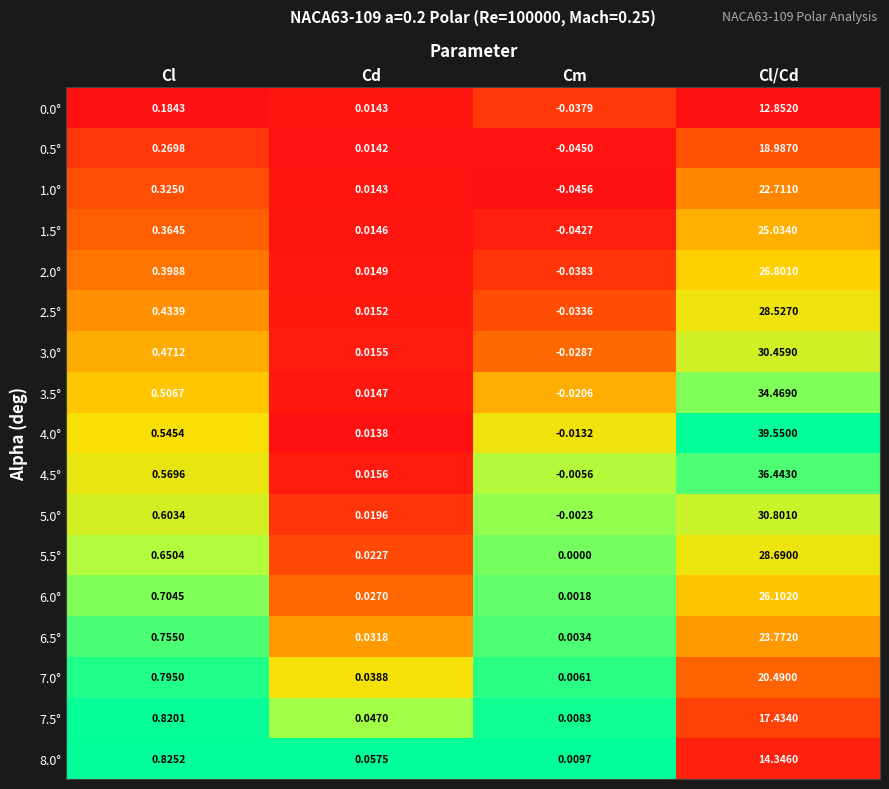

At which label is 8.0° closest to 7?

Cl